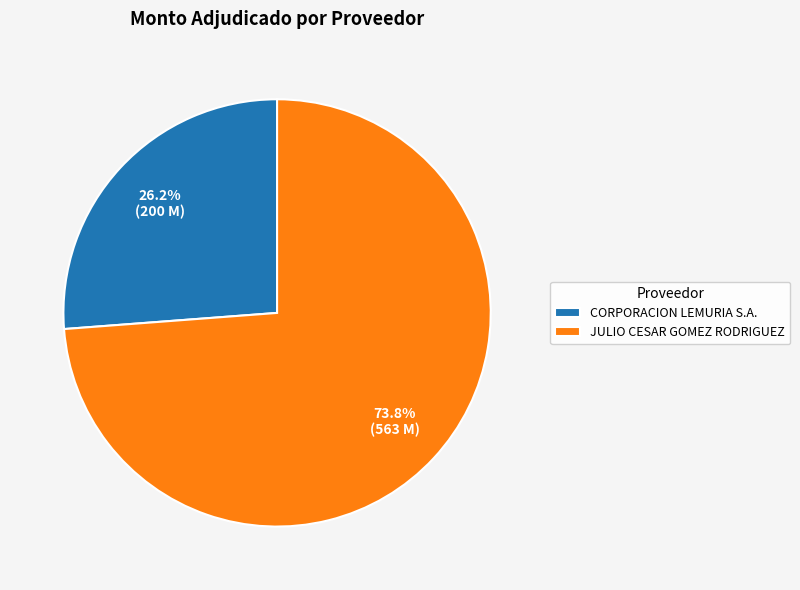

To the nearest percent, what is the average slice percentage?

50%